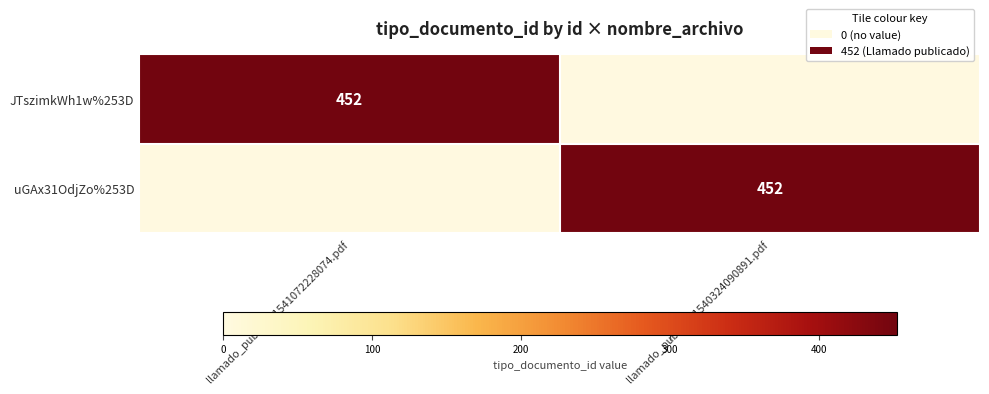

The value of uGAx31OdjZo%253D at llamado_publico_1540324090891.pdf is 203. True or false?

False